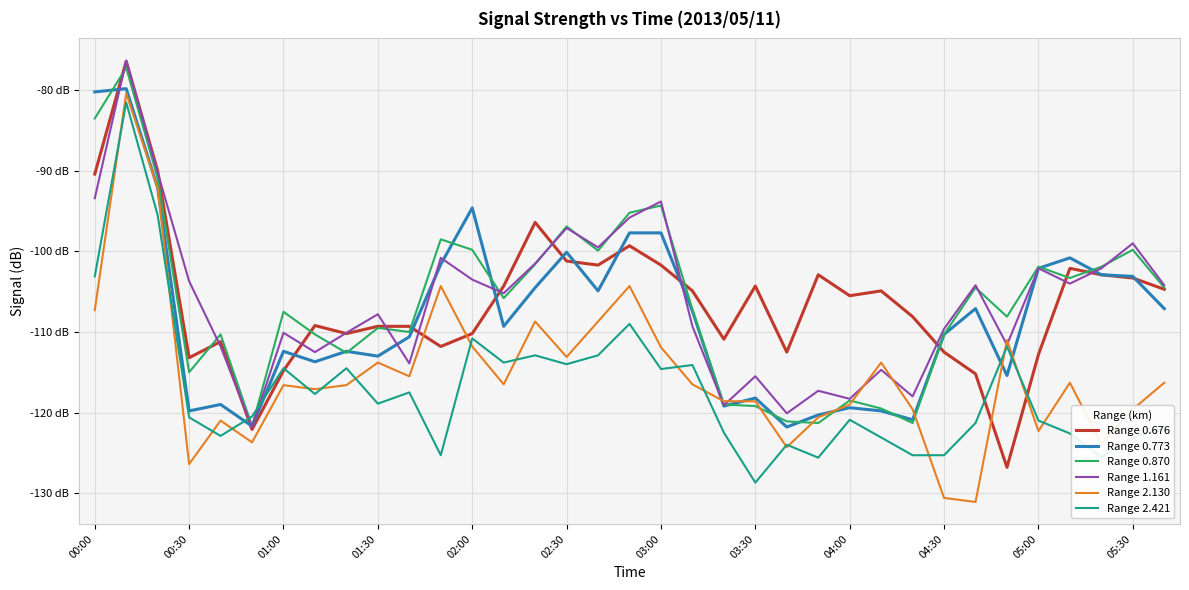

What is the minimum value shown in the chart?

-131.1